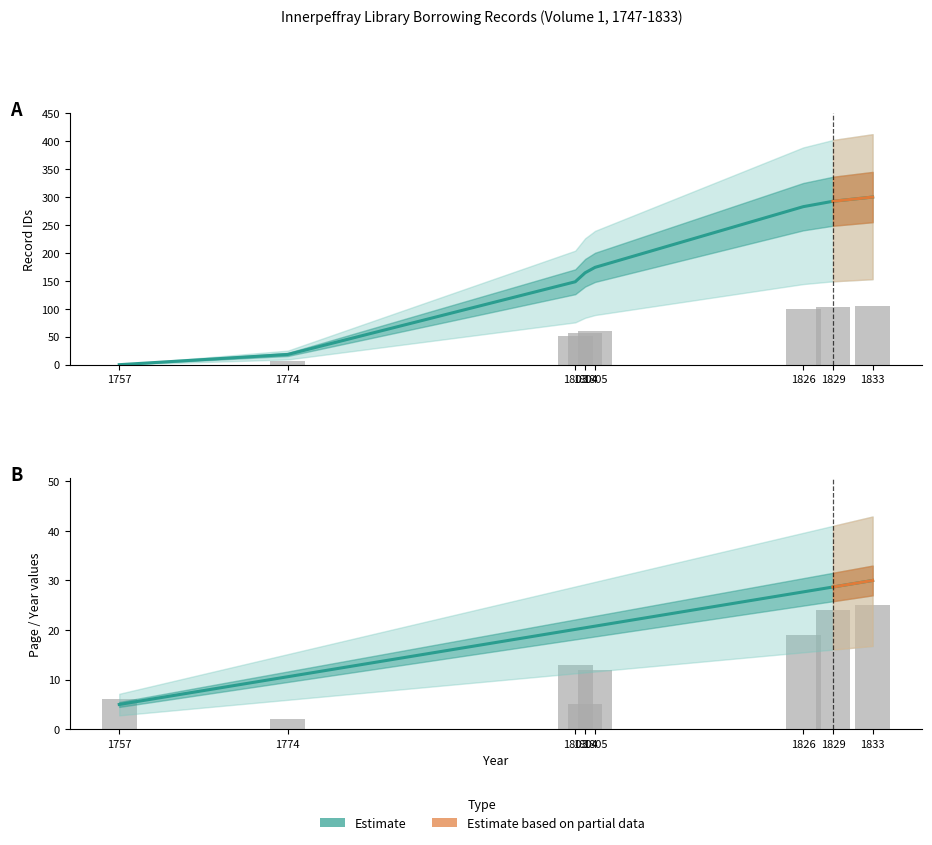

What is the value of the bnid bar at the 2nd from the left?

6.4